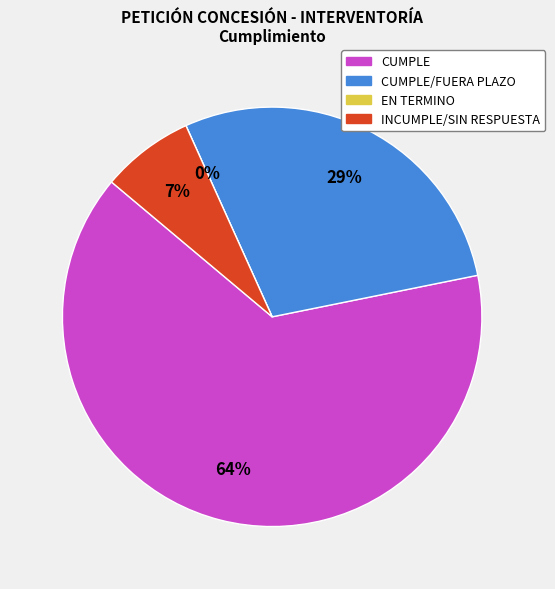

How much of the chart is everything except CUMPLE/FUERA PLAZO?

71.4%